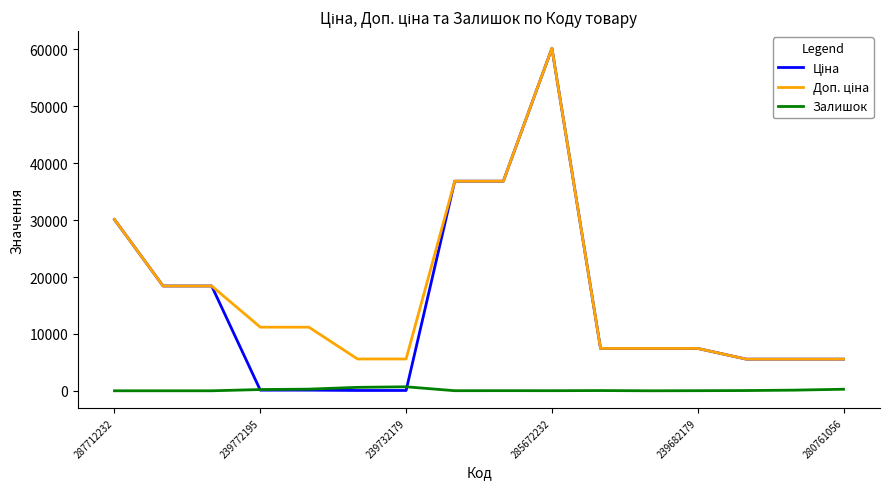

What is the greatest value displayed?

60205.6